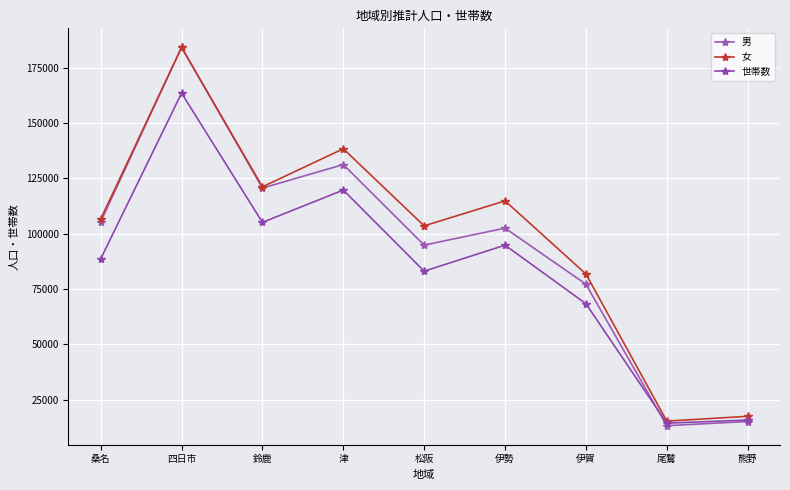

How many lines are shown in the chart?

3